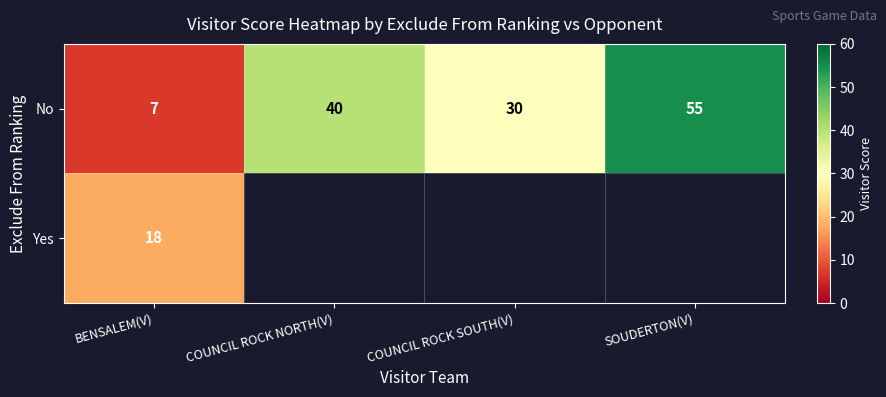

How many series are shown in this chart?

2